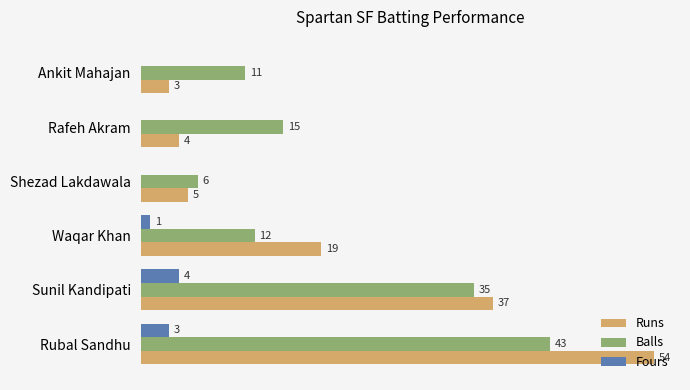

Between Sunil Kandipati and Rafeh Akram, which series saw the biggest shift?

Runs